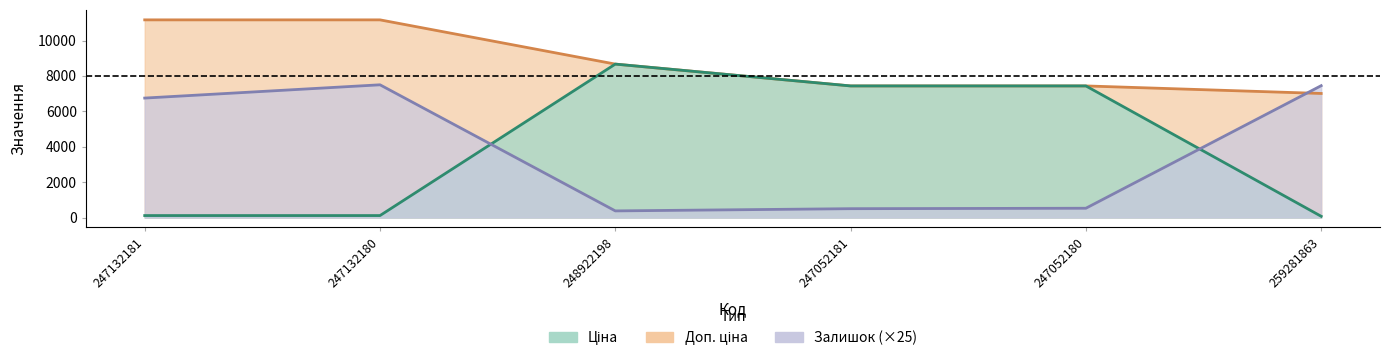

At which label does Ціна first exceed 7436?

248922198